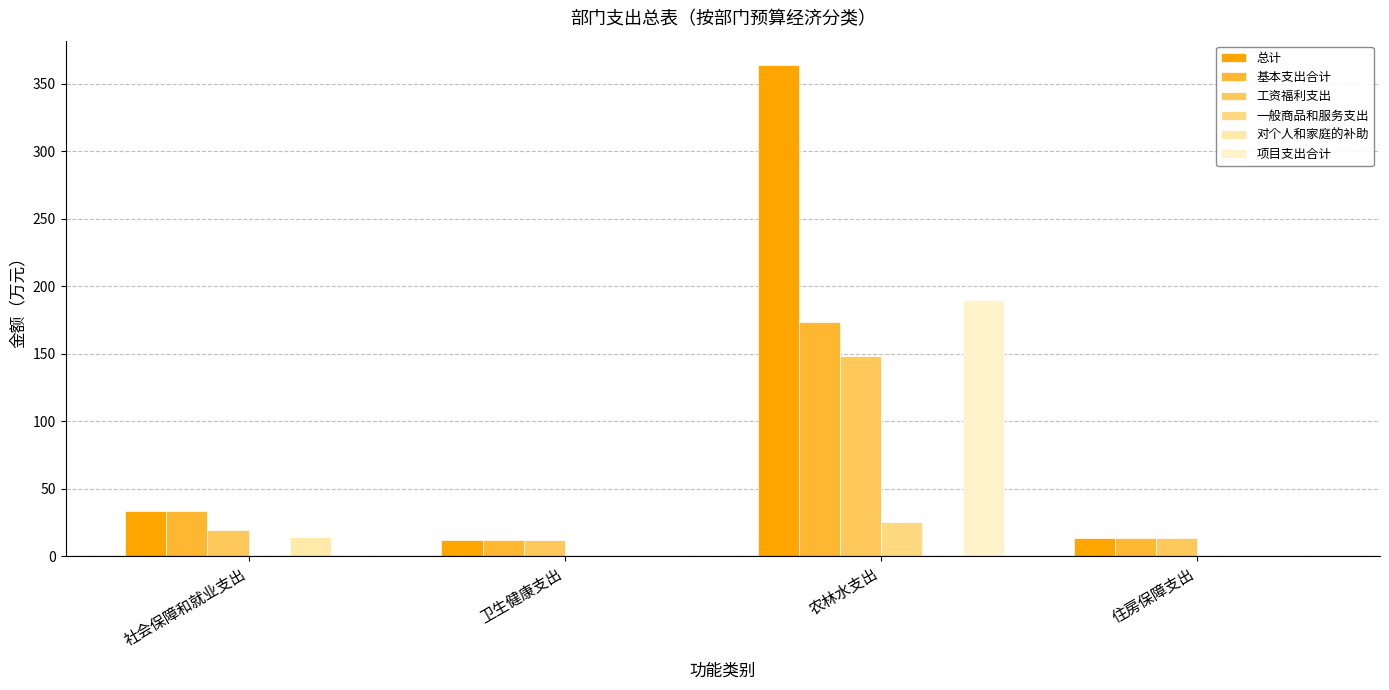

What are all the series names shown in the legend?

总计, 基本支出合计, 工资福利支出, 一般商品和服务支出, 对个人和家庭的补助, 项目支出合计